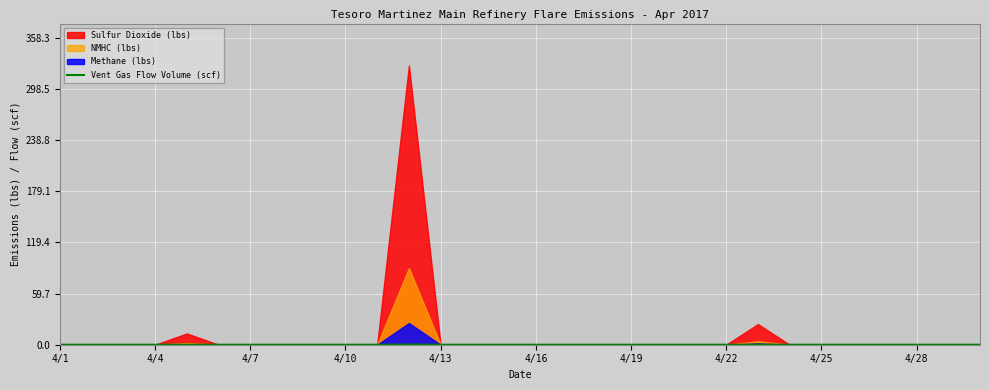

Is it true that the value at 19 is 0.0?

True